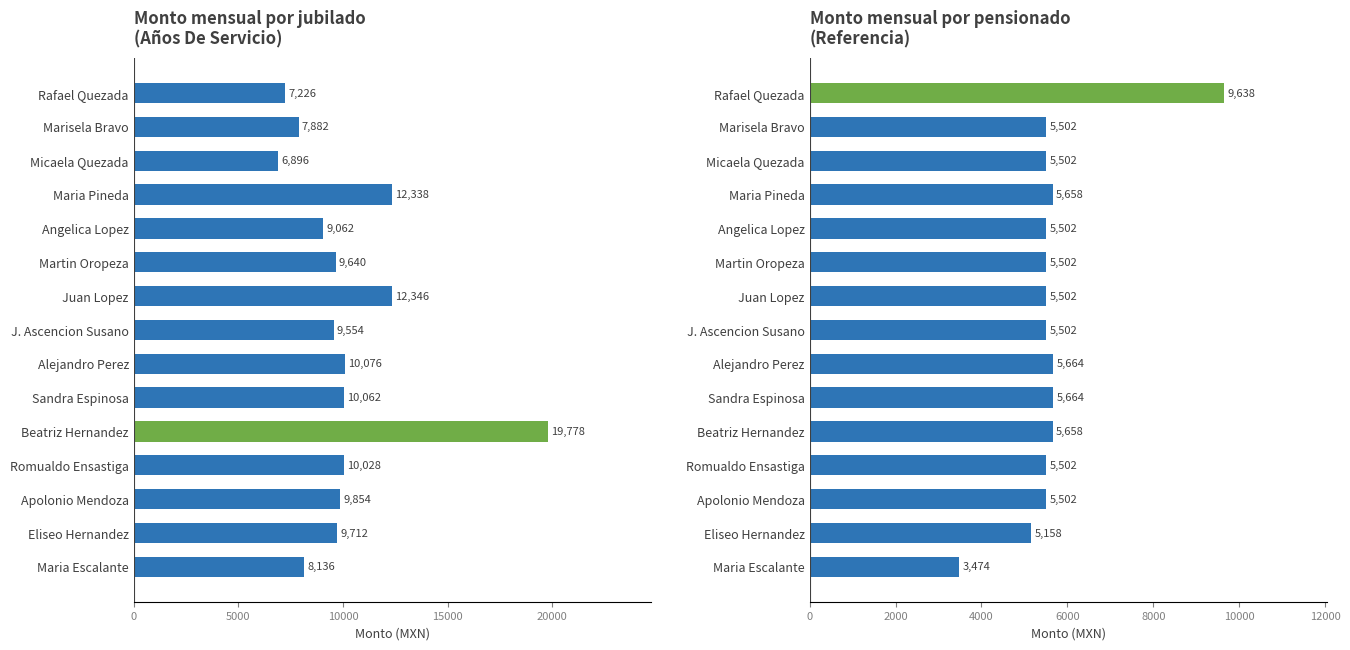

What position from the right is Alejandro Perez?

7